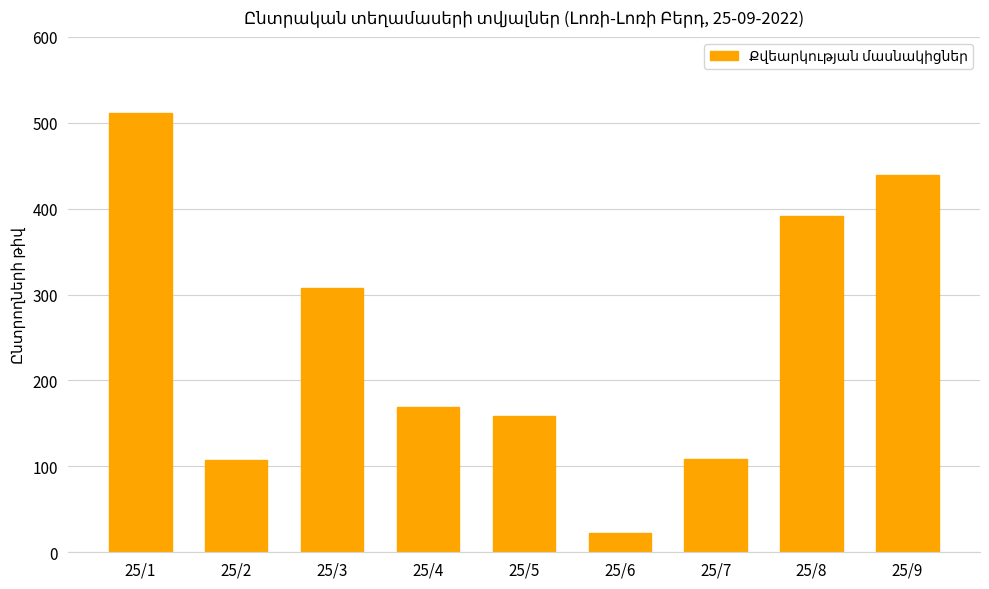

What is the change in value from 25/6 to 25/7?

+86